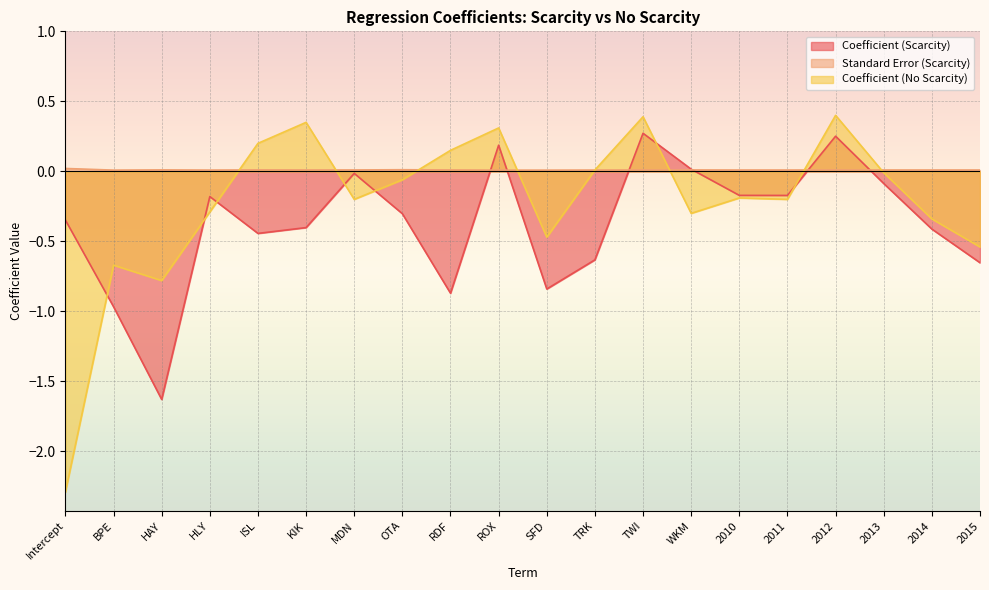

Between TRK and 2013, which series saw the biggest shift?

Coefficient (Scarcity)